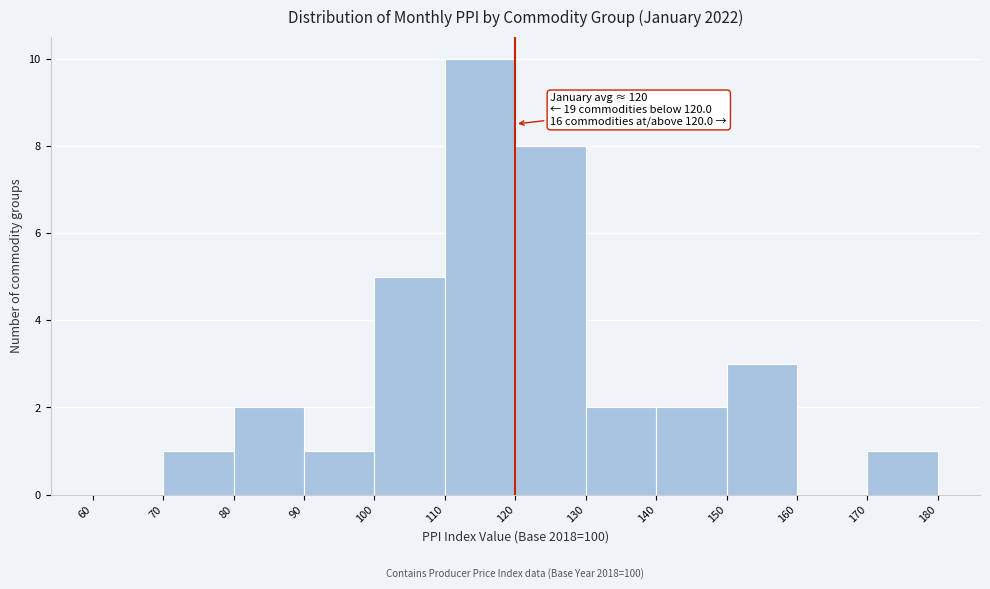

Which range on the x-axis has the tallest bar?

110 to 120